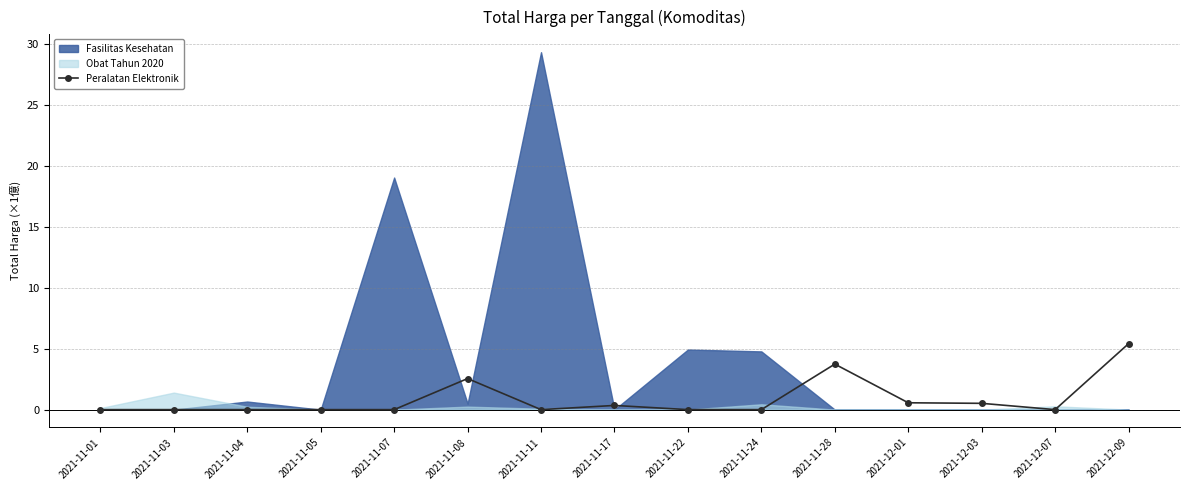

Is it true that Peralatan Elektronik equals 0.0 at 2021-11-01?

True